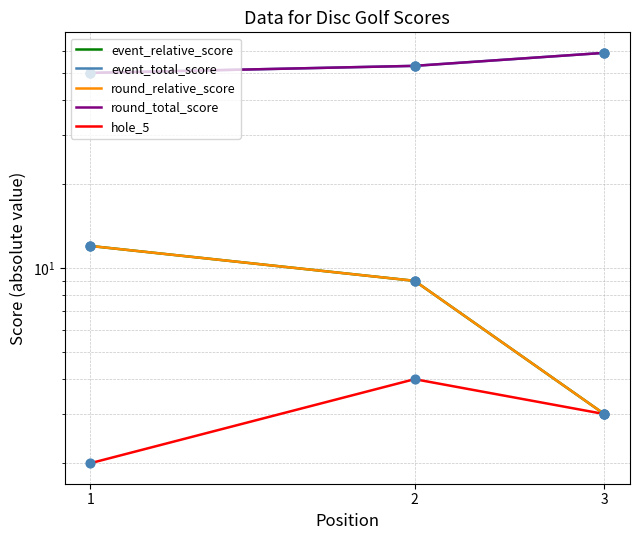

At how many categories does at least one series exceed 27?

3